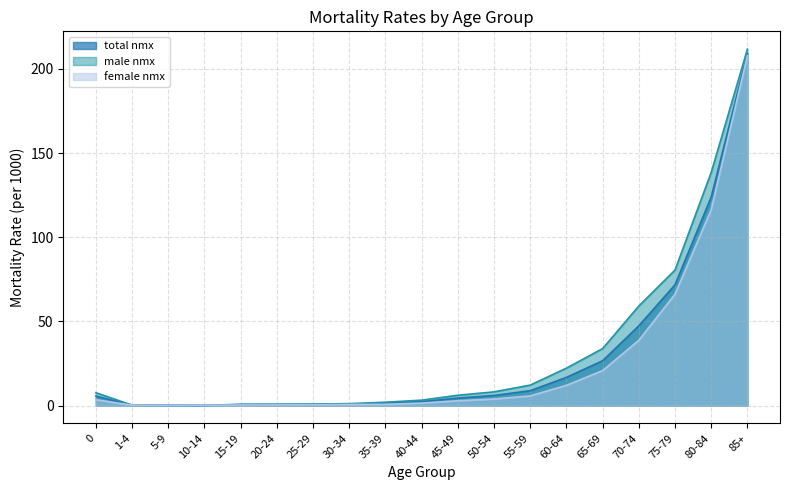

True or false: female nmx has more than 2 points higher than both neighbors.

False